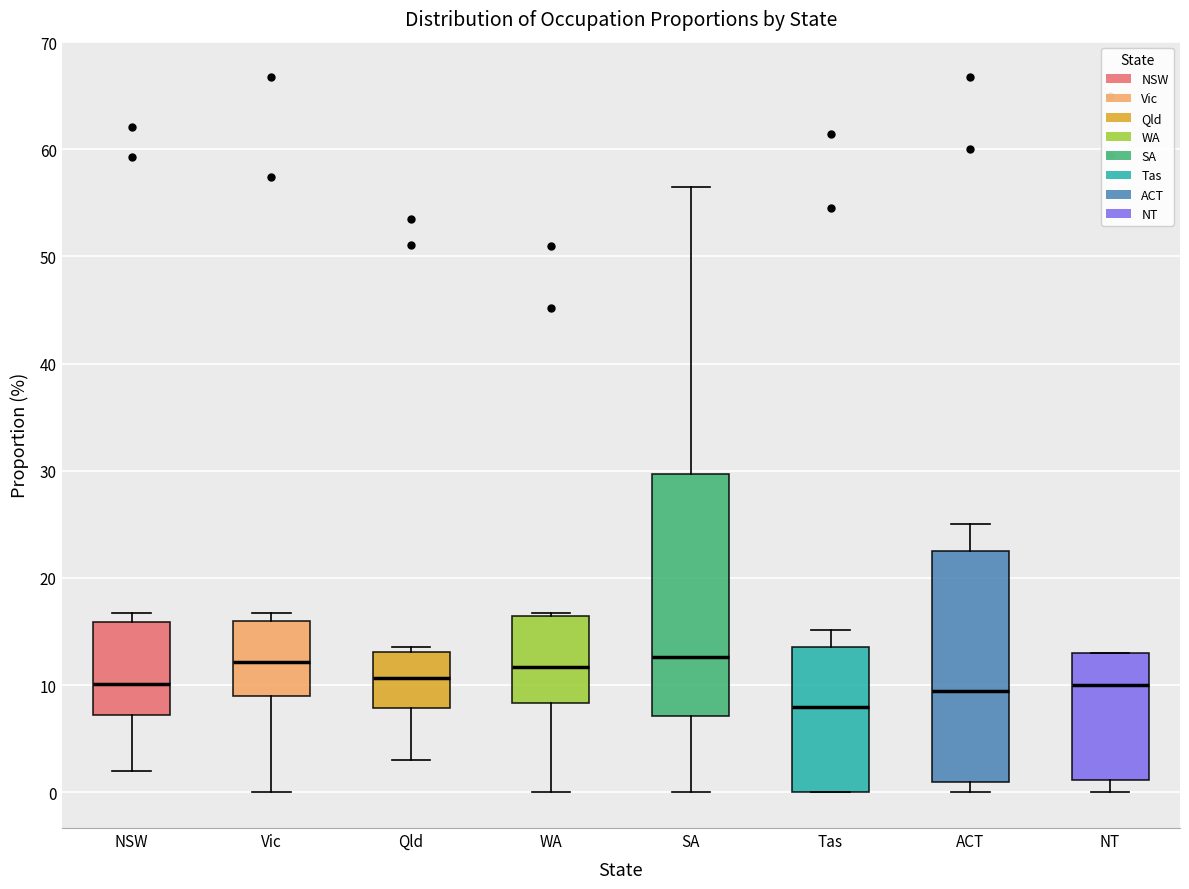

Which box has the lowest median line?

Tas